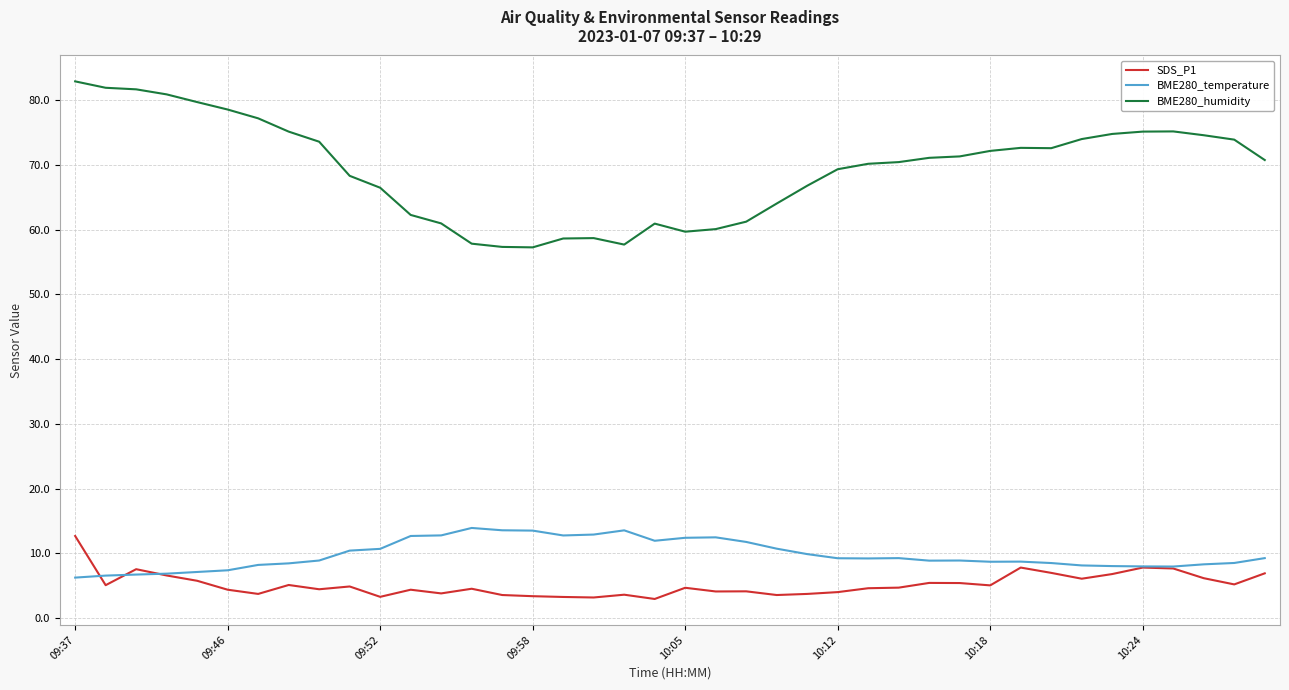

True or false: SDS_P1 and BME280_humidity cross at least once.

False